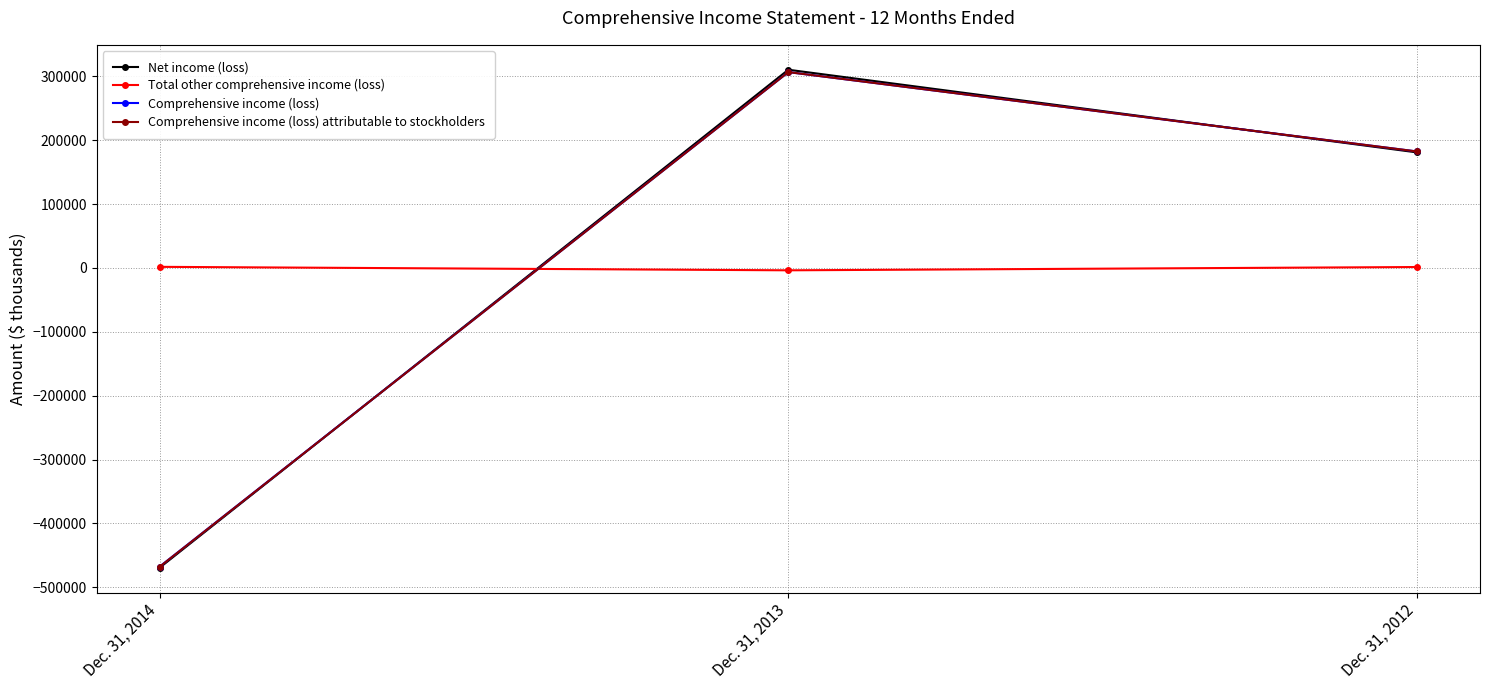

Is this an area chart (filled region under the line)?

No